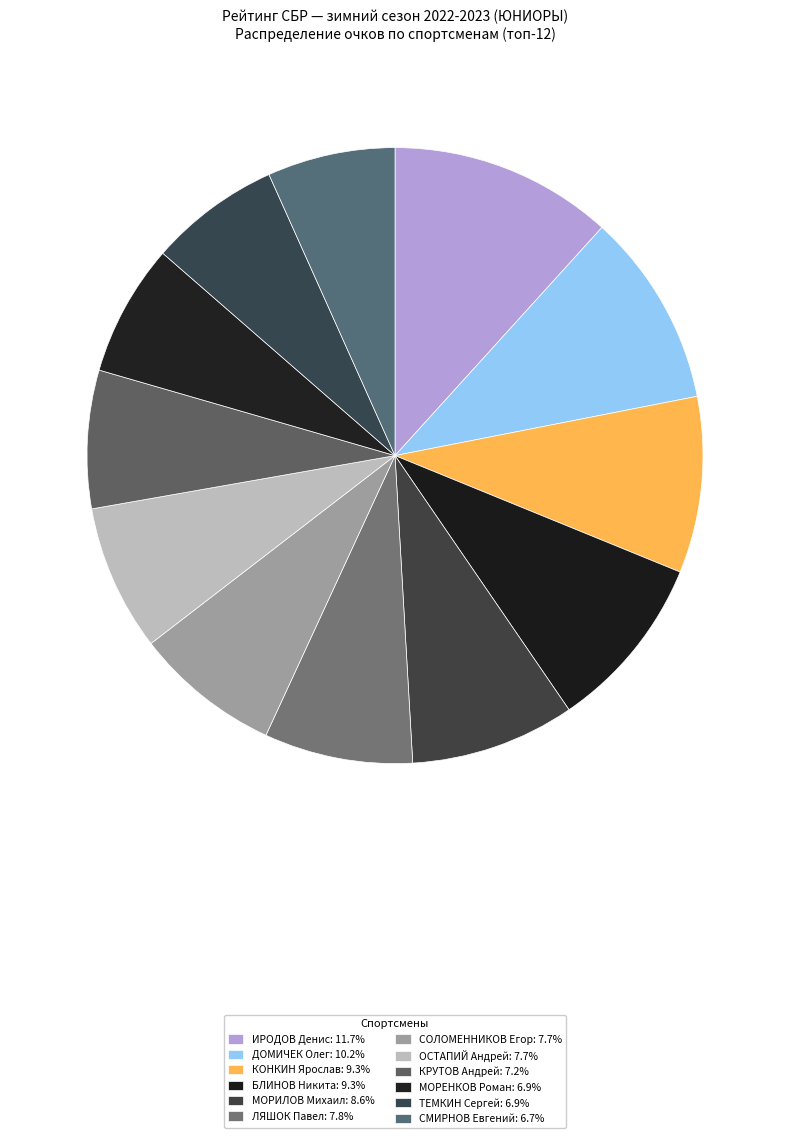

Rank the categories by value from highest to lowest.

ИРОДОВ Денис, ДОМИЧЕК Олег, БЛИНОВ Никита, КОНКИН Ярослав, МОРИЛОВ Михаил, ЛЯШОК Павел, СОЛОМЕННИКОВ Егор, ОСТАПИЙ Андрей, КРУТОВ Андрей, МОРЕНКОВ Роман, ТЕМКИН Сергей, СМИРНОВ Евгений